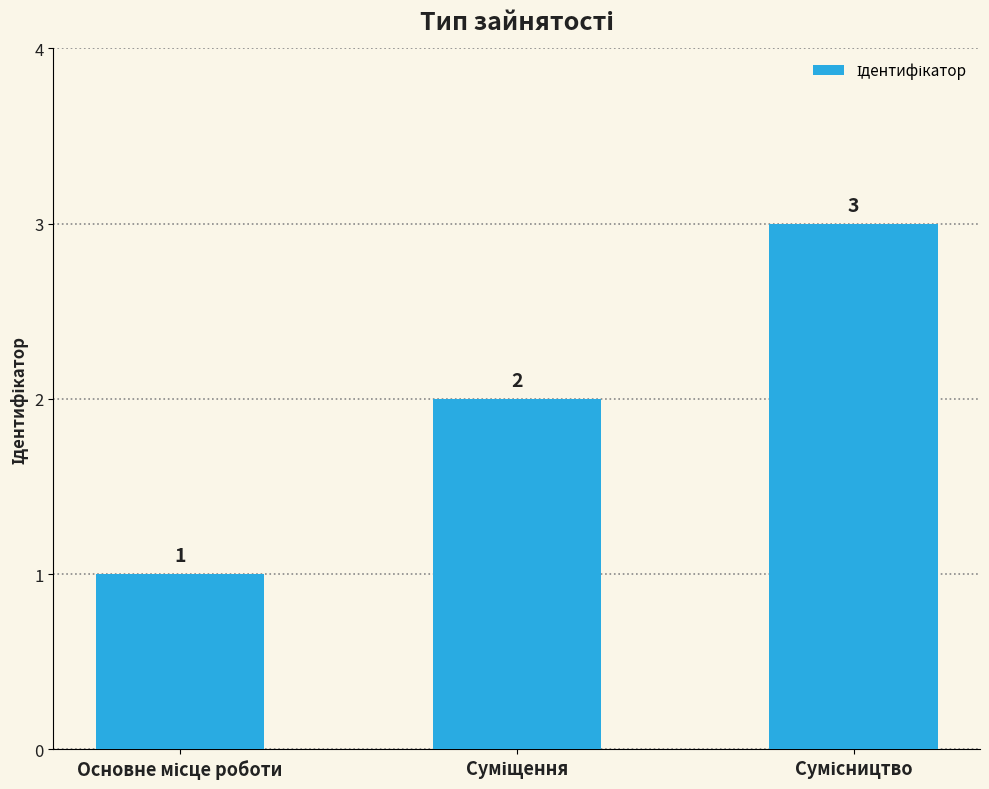

What is the maximum value shown in the chart?

3